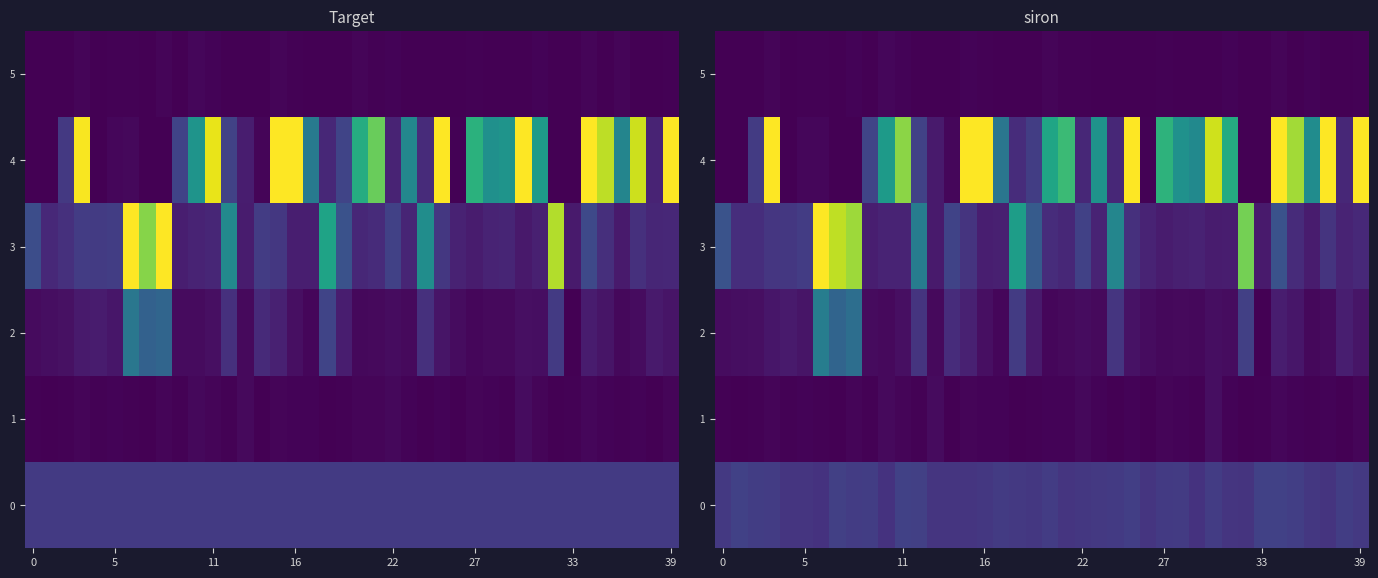

Rank the series by their maximum value, from highest to lowest.

4, 3, 2, 0, 1, 5